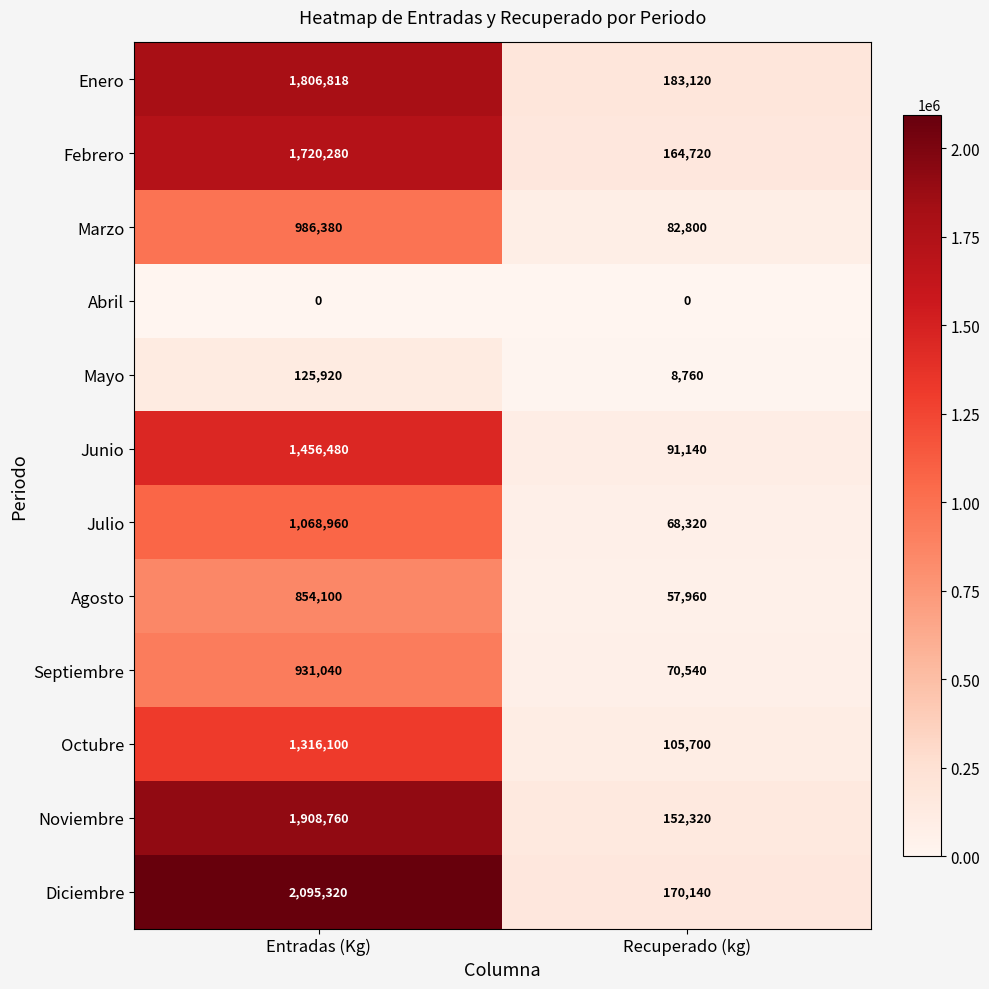

At Entradas (Kg), list the series in order from smallest to largest.

Abril, Mayo, Agosto, Septiembre, Marzo, Julio, Octubre, Junio, Febrero, Enero, Noviembre, Diciembre